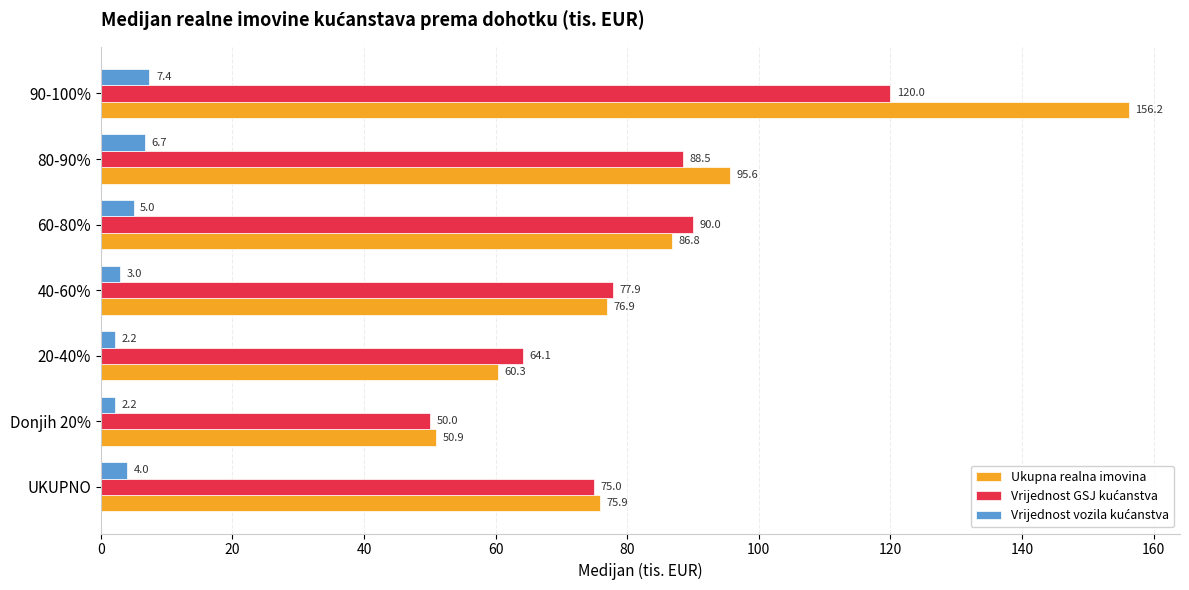

Which series has the largest total across all categories?

Ukupna realna imovina